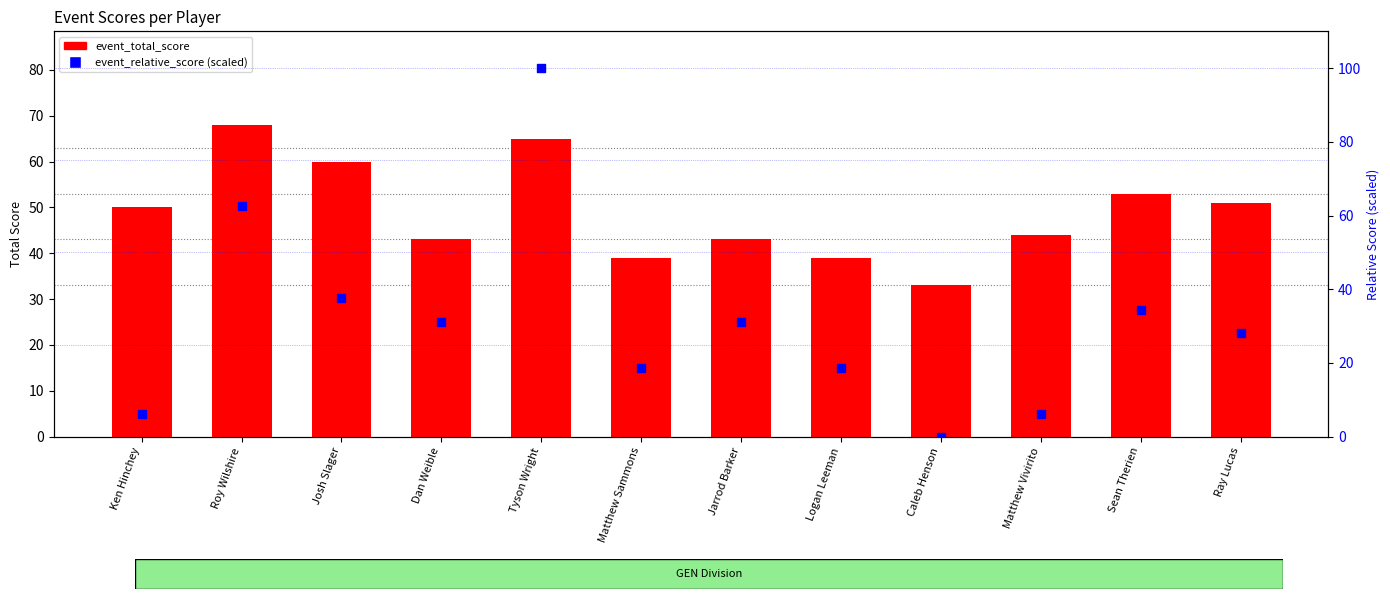

At how many categories does at least one series exceed 0?

12